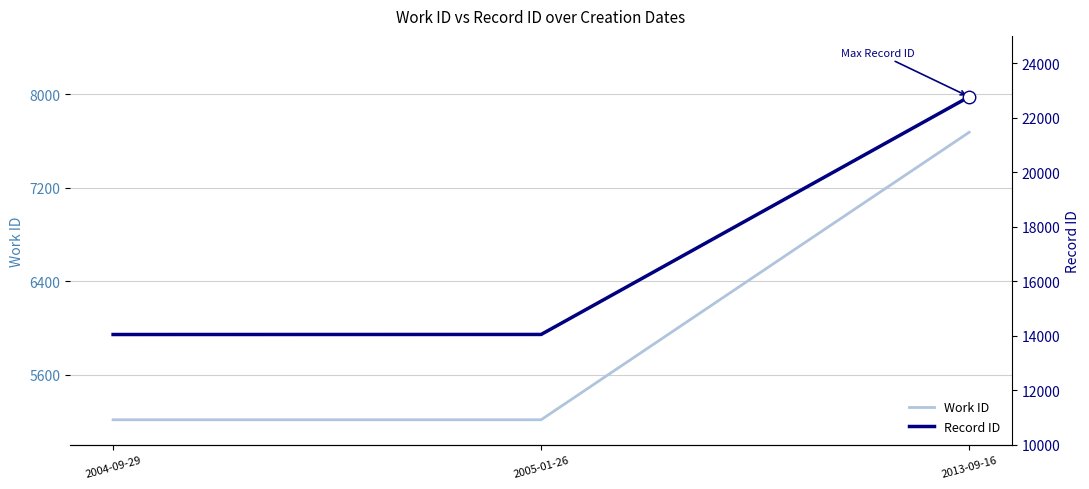

What are all the series names shown in the legend?

Work ID, Record ID